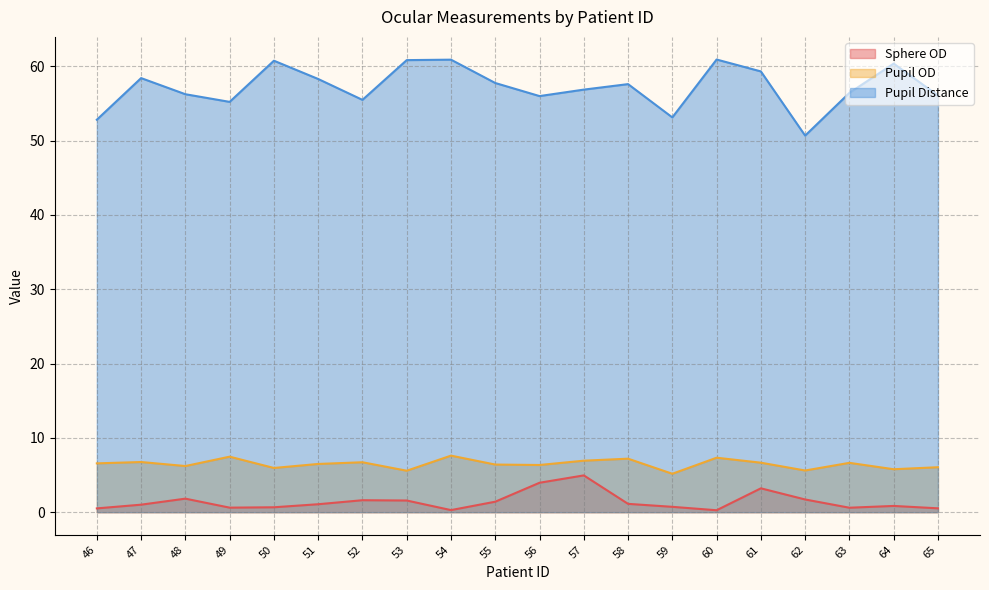

At which label does Pupil Distance reach its minimum?

62